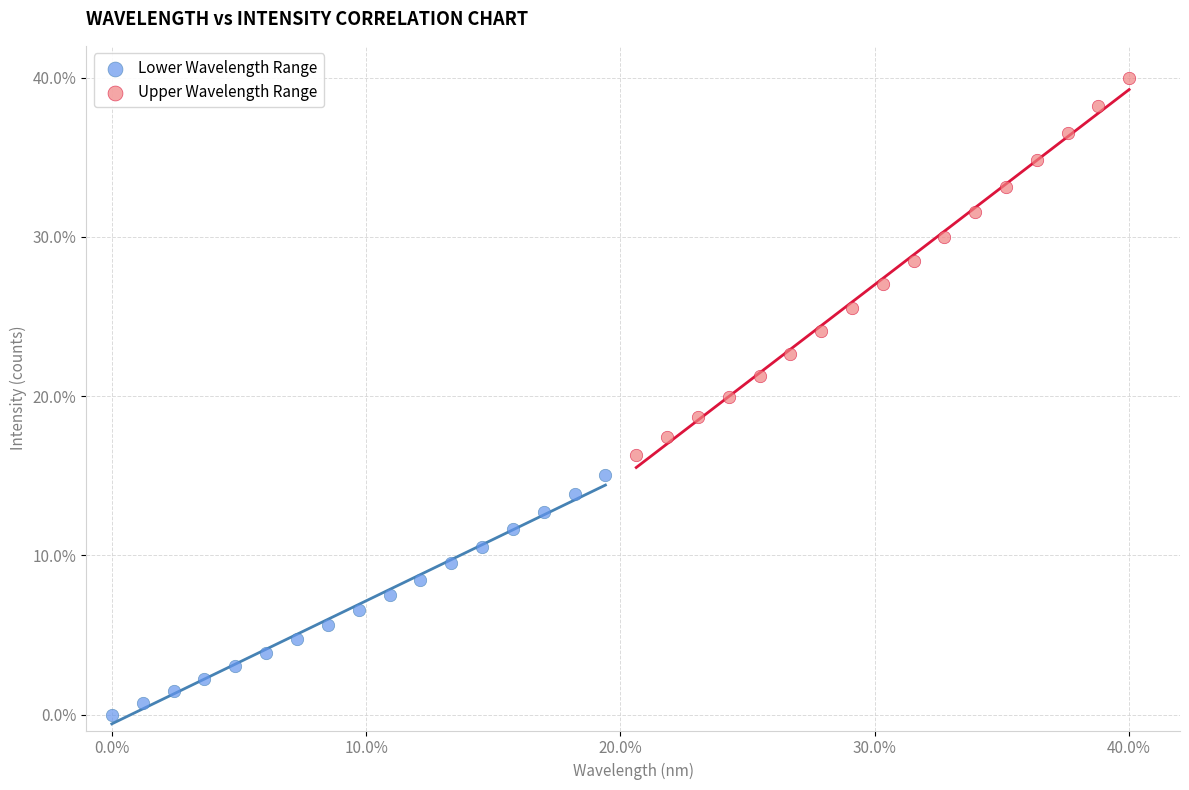

Which series contains the lowest Y value?

Lower Wavelength Range